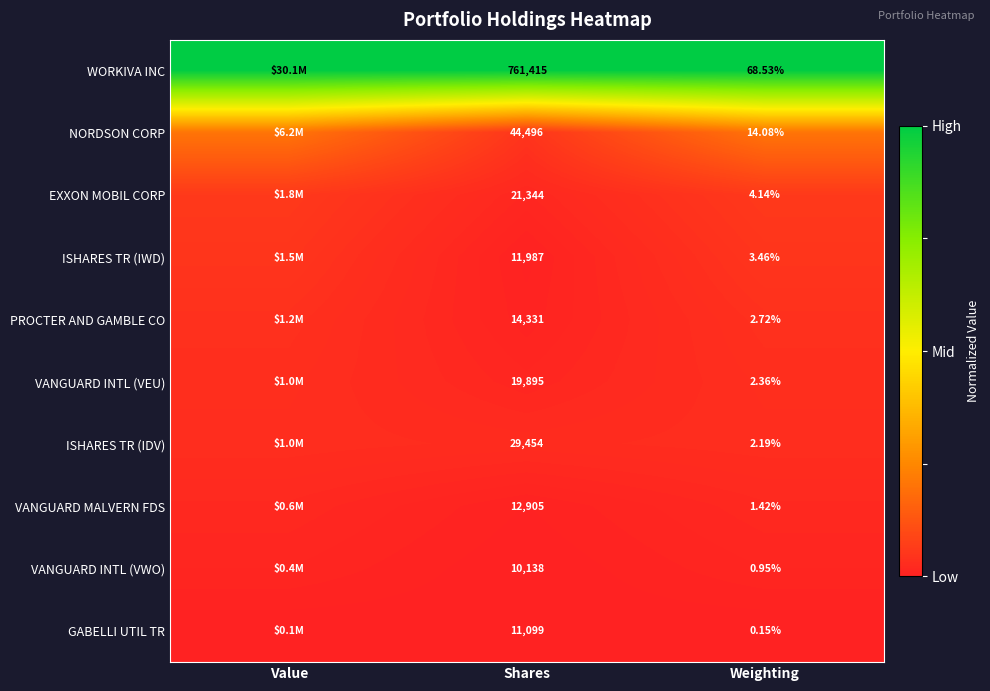

At Weighting, list the series in order from largest to smallest.

WORKIVA INC, NORDSON CORP, EXXON MOBIL CORP, ISHARES TR (IWD), PROCTER AND GAMBLE CO, VANGUARD INTL (VEU), ISHARES TR (IDV), VANGUARD MALVERN FDS, VANGUARD INTL (VWO), GABELLI UTIL TR